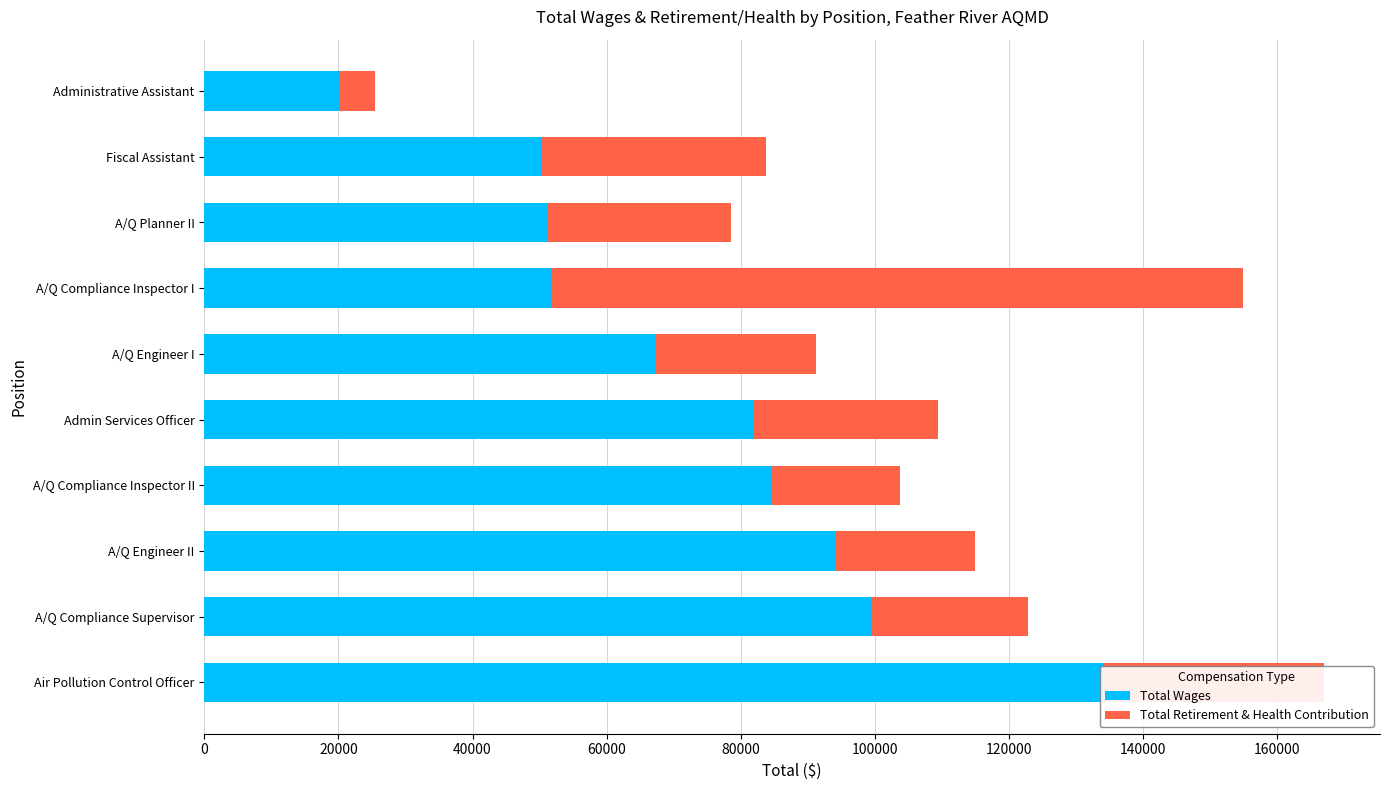

Is the value of Total Wages at Admin Services Officer greater than the value of Total Retirement & Health Contribution at Air Pollution Control Officer?

Yes